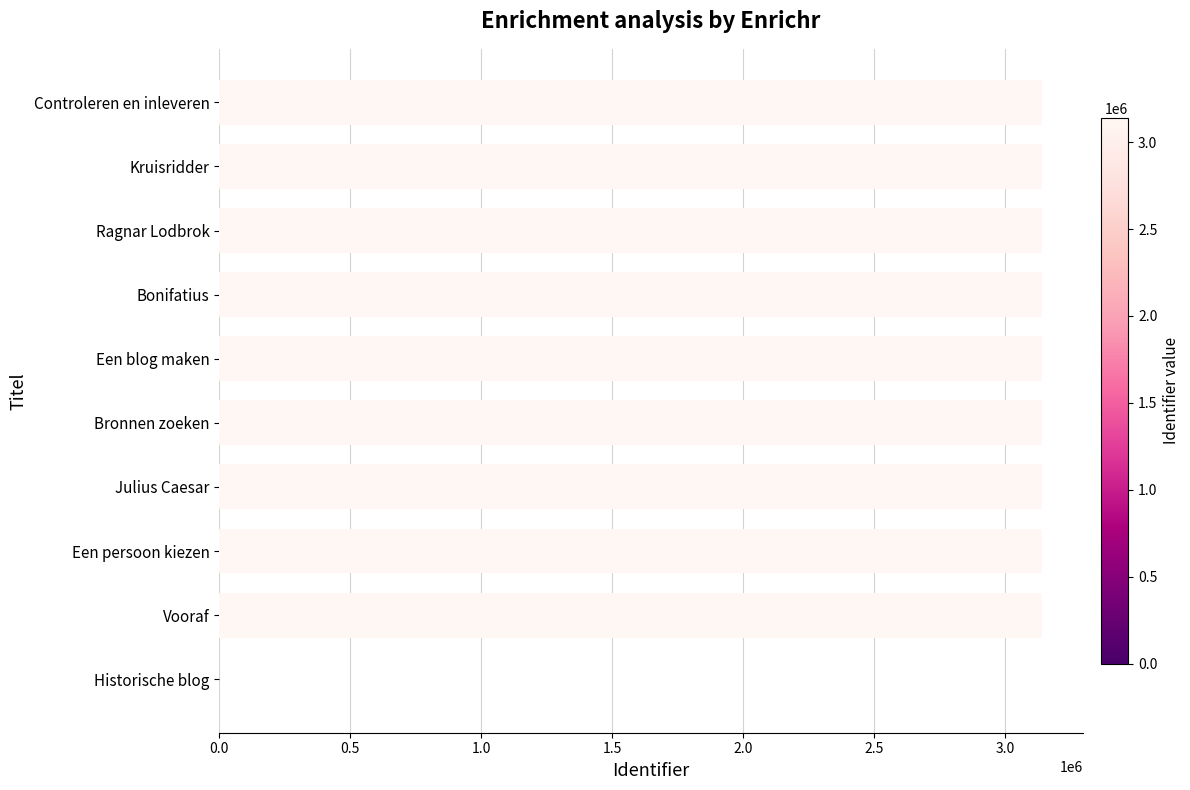

The chart shows a value of 3138826 at Kruisridder. True or false?

True